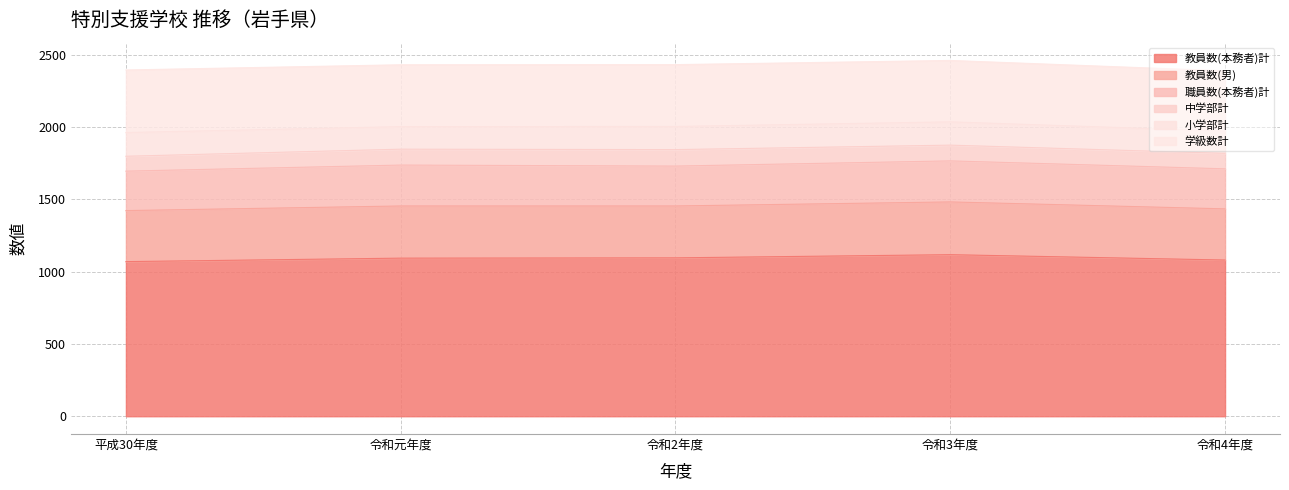

Reading right to left, list all the values displayed in this chart.

教員数(本務者)計: 令和4年度=1081	令和3年度=1118	令和2年度=1096	令和元年度=1094	平成30年度=1070
教員数(男): 令和4年度=354	令和3年度=365	令和2年度=359	令和元年度=361	平成30年度=353
職員数(本務者)計: 令和4年度=277	令和3年度=284	令和2年度=276	令和元年度=283	平成30年度=273
中学部計: 令和4年度=107	令和3年度=109	令和2年度=114	令和元年度=110	平成30年度=103
小学部計: 令和4年度=154	令和3年度=161	令和2年度=160	令和元年度=156	平成30年度=164
学級数計: 令和4年度=417	令和3年度=425	令和2年度=428	令和元年度=428	平成30年度=433